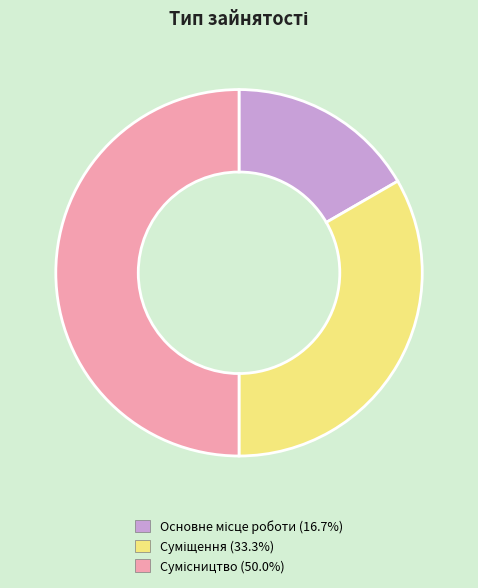

To the nearest percent, what is the difference between the Суміщення and Основне місце роботи slice percentages?

17%